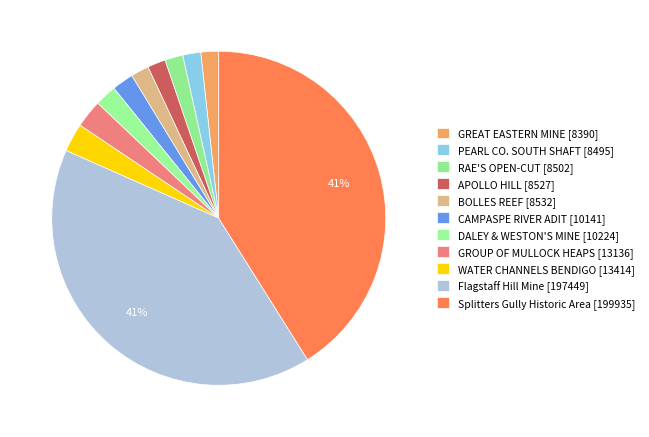

The Flagstaff Hill Mine slice represents 41% of the pie. True or false?

True